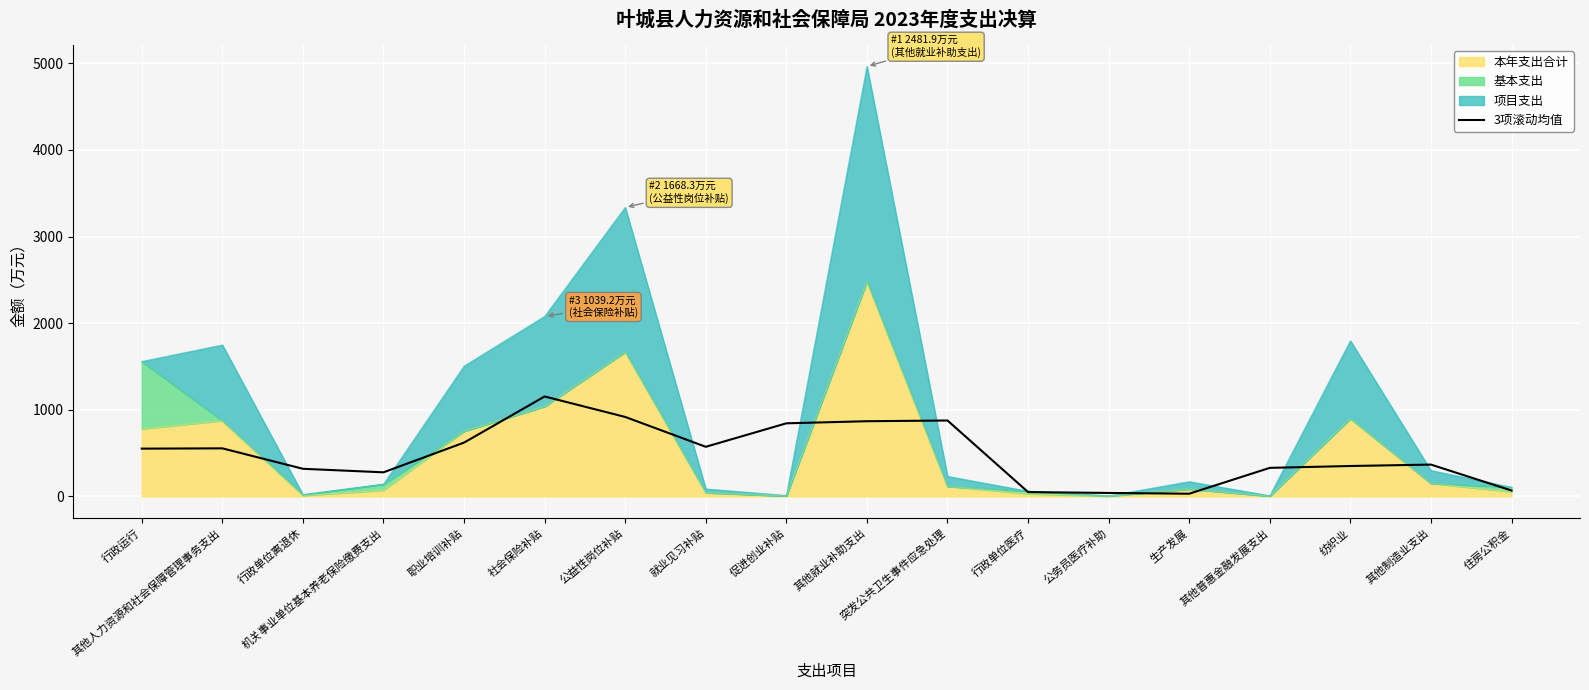

The value at 其他制造业支出 is 538.7. True or false?

False